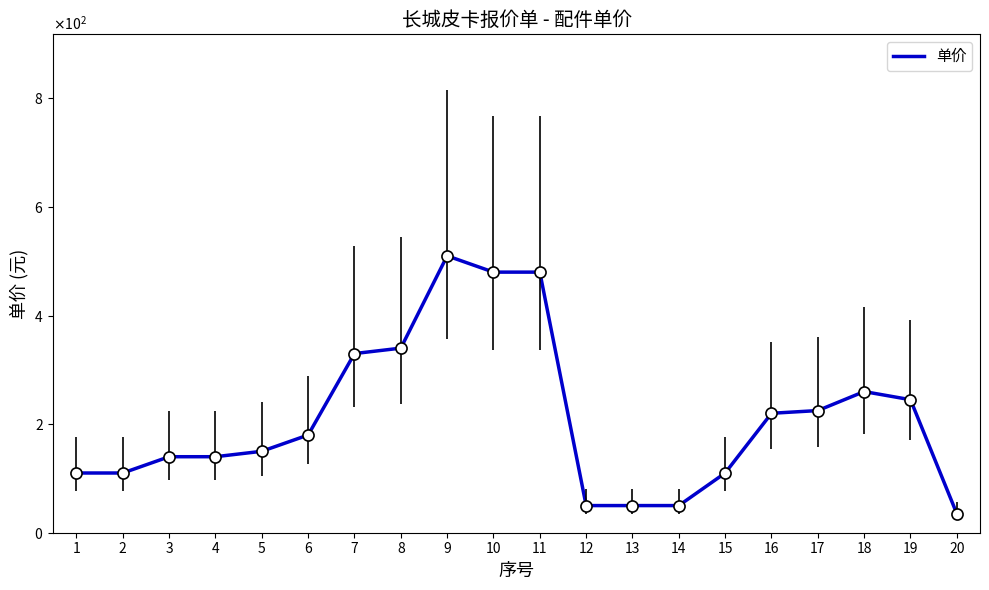

Which label corresponds to the largest value in the chart?

9